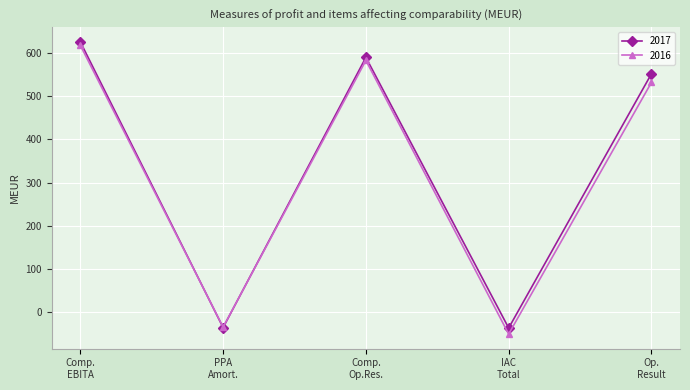

What is the highest value of the 2017 series?

626